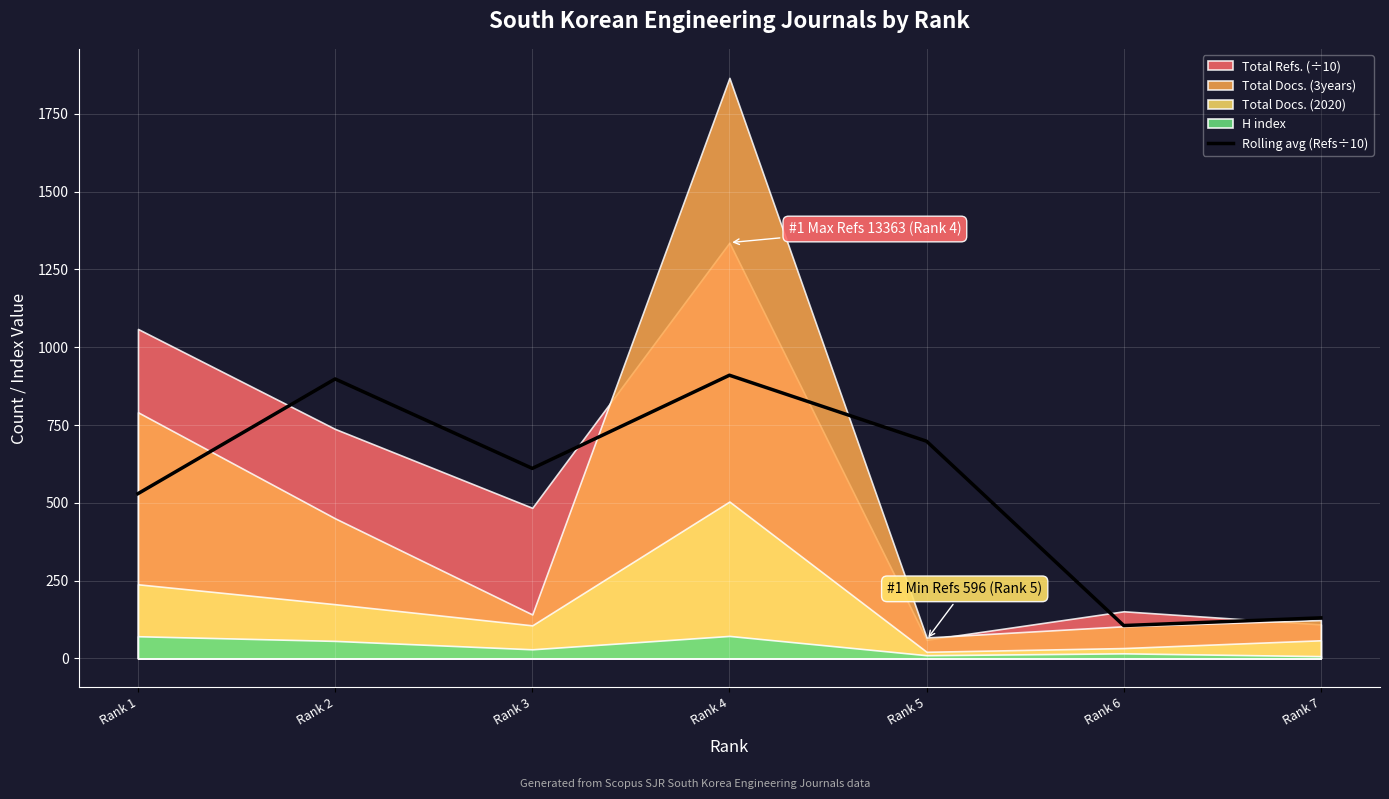

Where is Rolling avg (Refs÷10) nearest to the value 507?

Rank 1